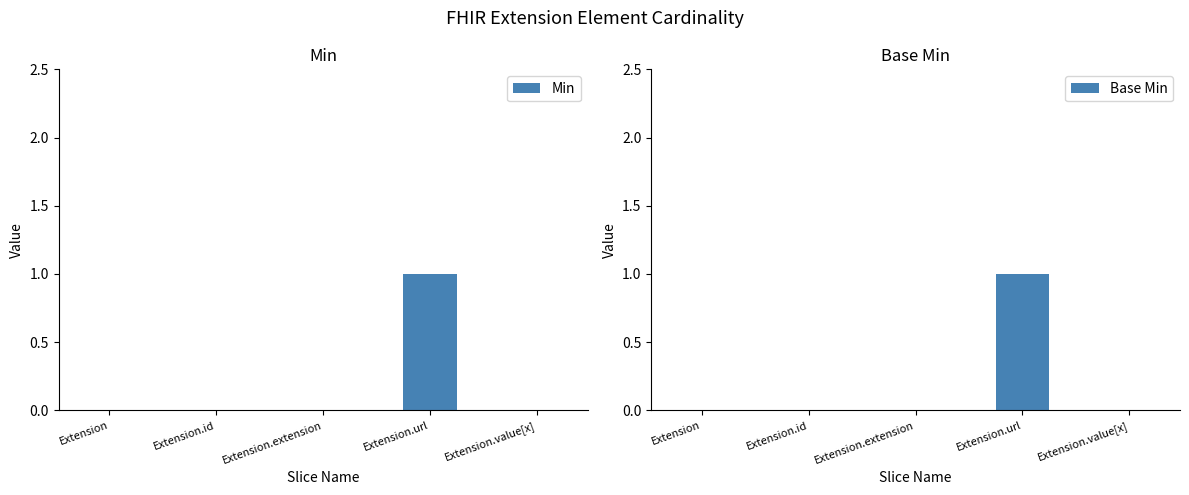

Reading left to right, what are all the values shown in this chart?

Min: 0	0	0	1	0
Base Min: 0	0	0	1	0